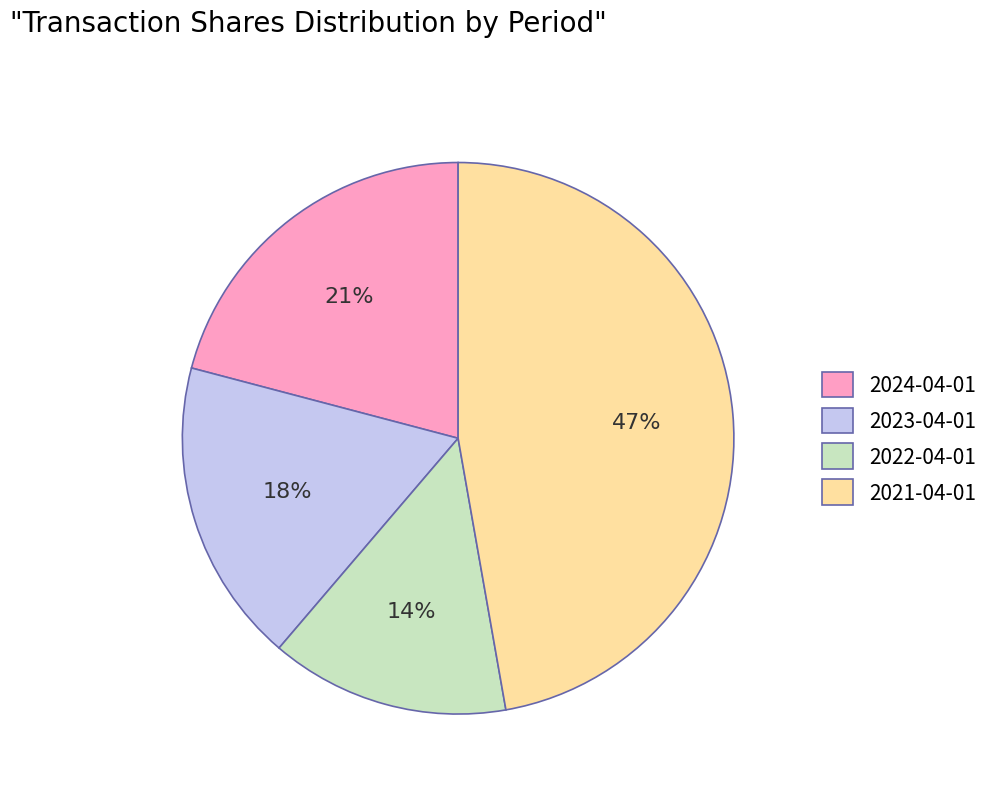

What percentage is the 2023-04-01 slice, to the nearest percent?

18%